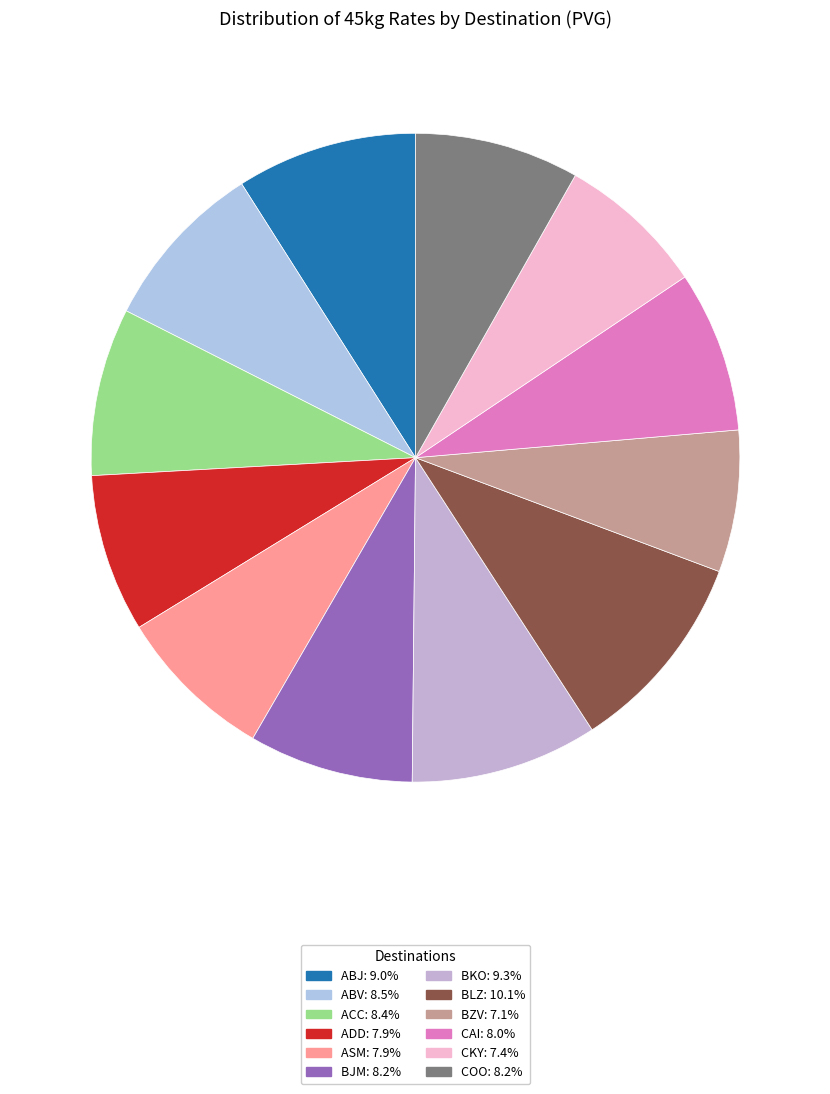

Rank the categories by value from highest to lowest.

BLZ, BKO, ABJ, ABV, ACC, BJM, COO, CAI, ADD, ASM, CKY, BZV